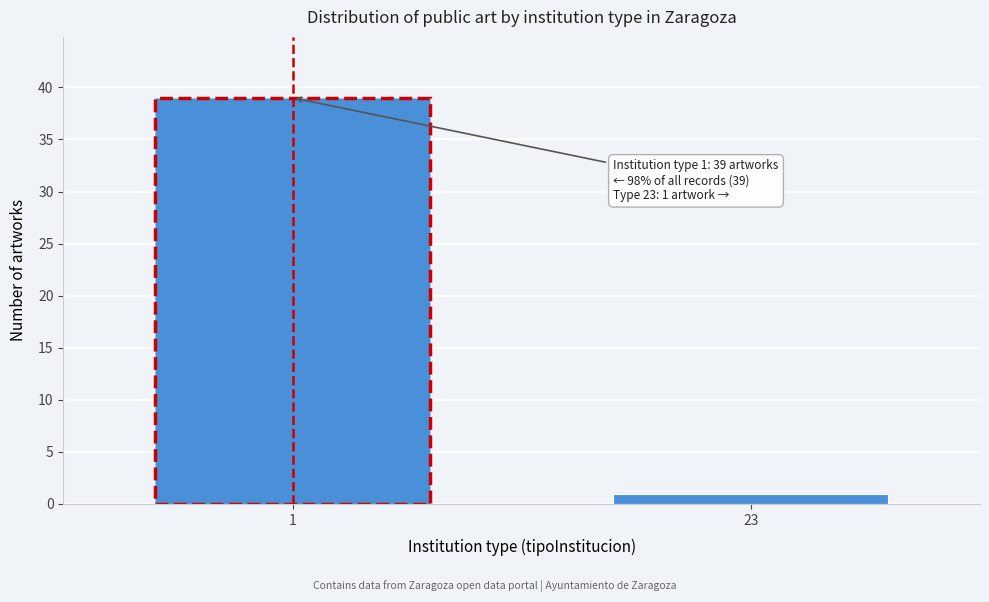

Reading left to right, extract all data points from this chart.

39	1